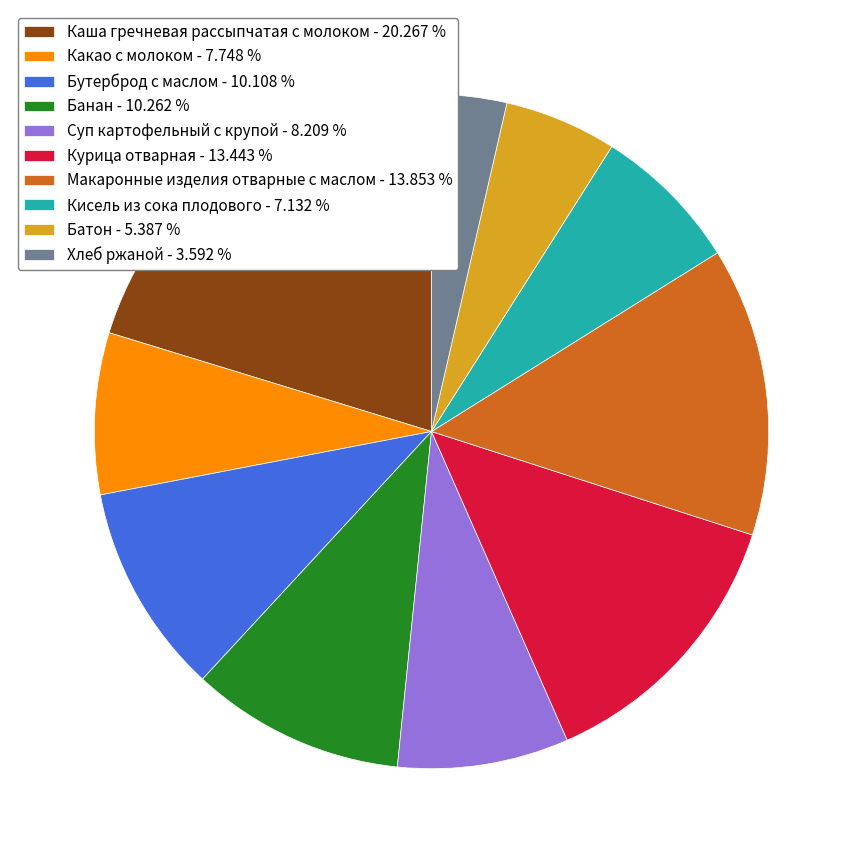

Which slice is the smallest?

Хлеб ржаной